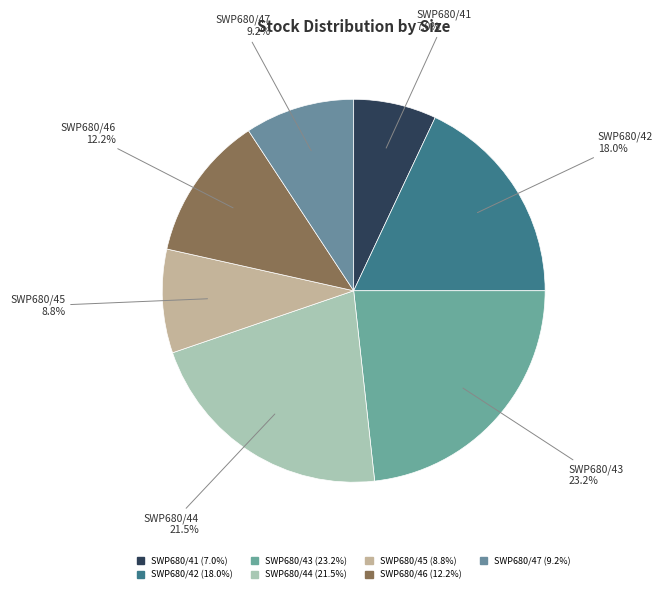

True or false: SWP680/43 accounts for 23% of the total.

True